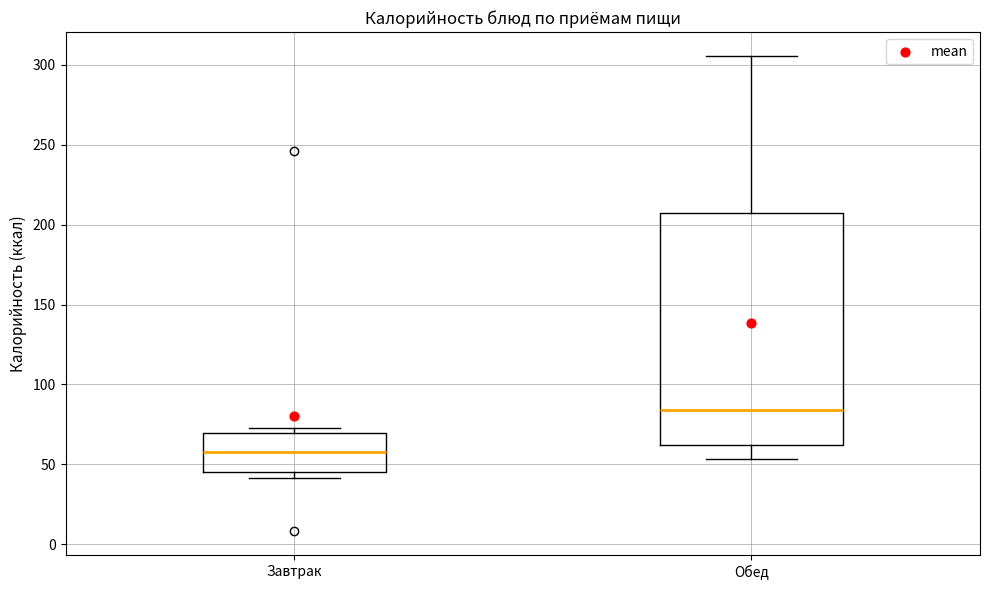

Which box is the tallest, from its lower edge to its upper edge?

Обед